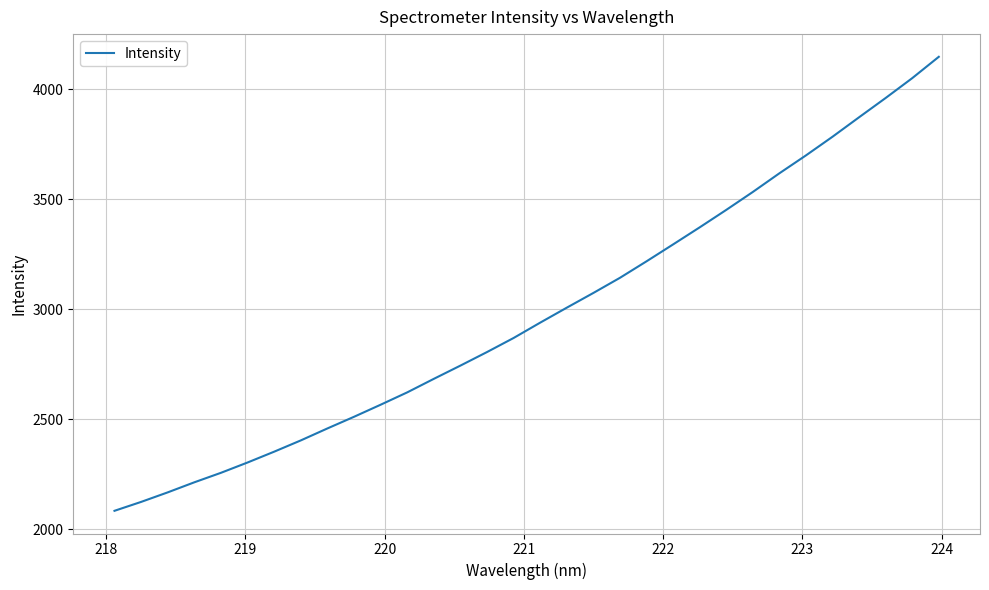

What is the smallest value displayed?

2084.0